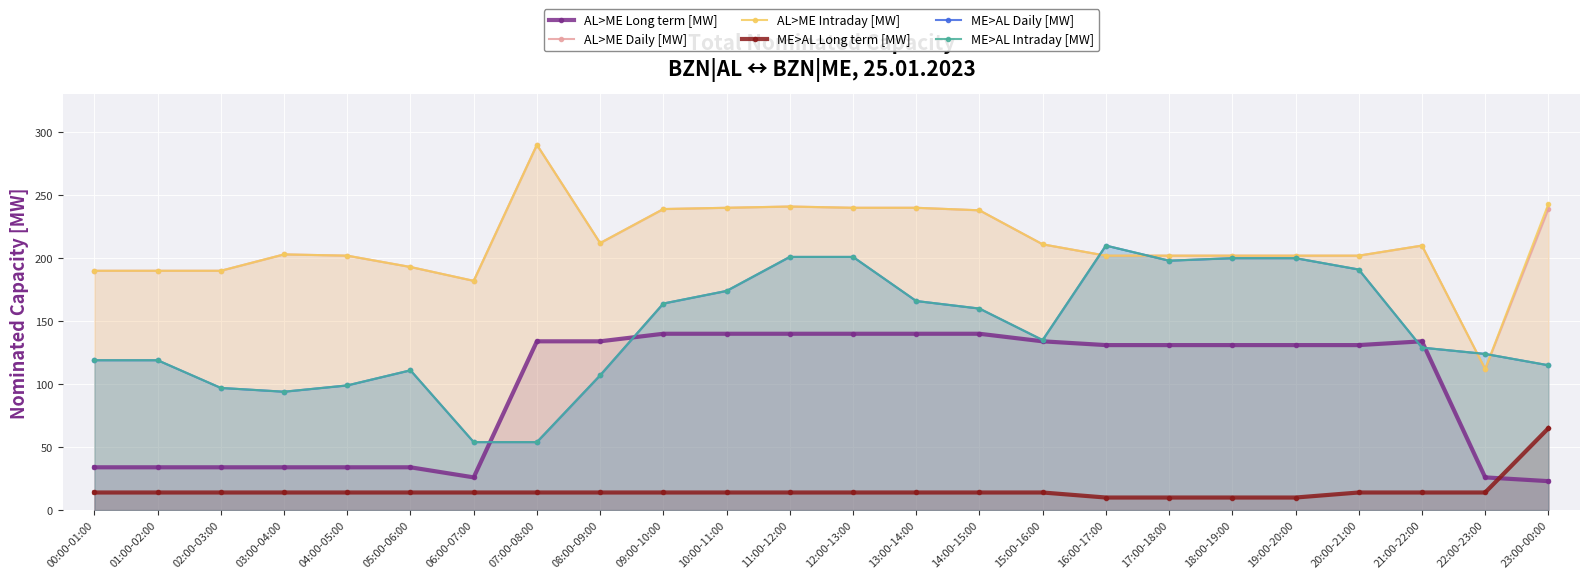

How many times do AL>ME Intraday [MW] and ME>AL Intraday [MW] cross each other?

4